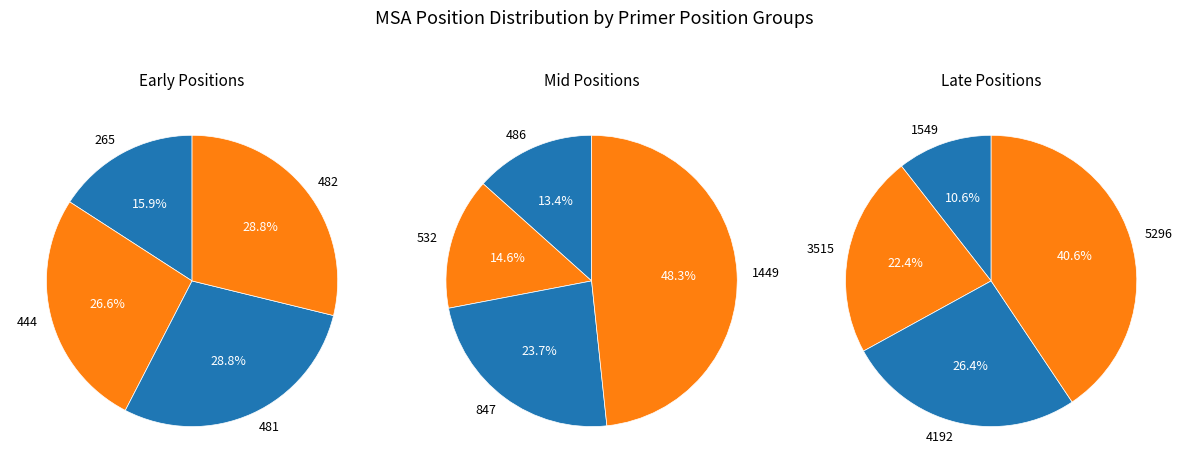

To the nearest percent, what is the difference between the largest and smallest slice percentages?

30%